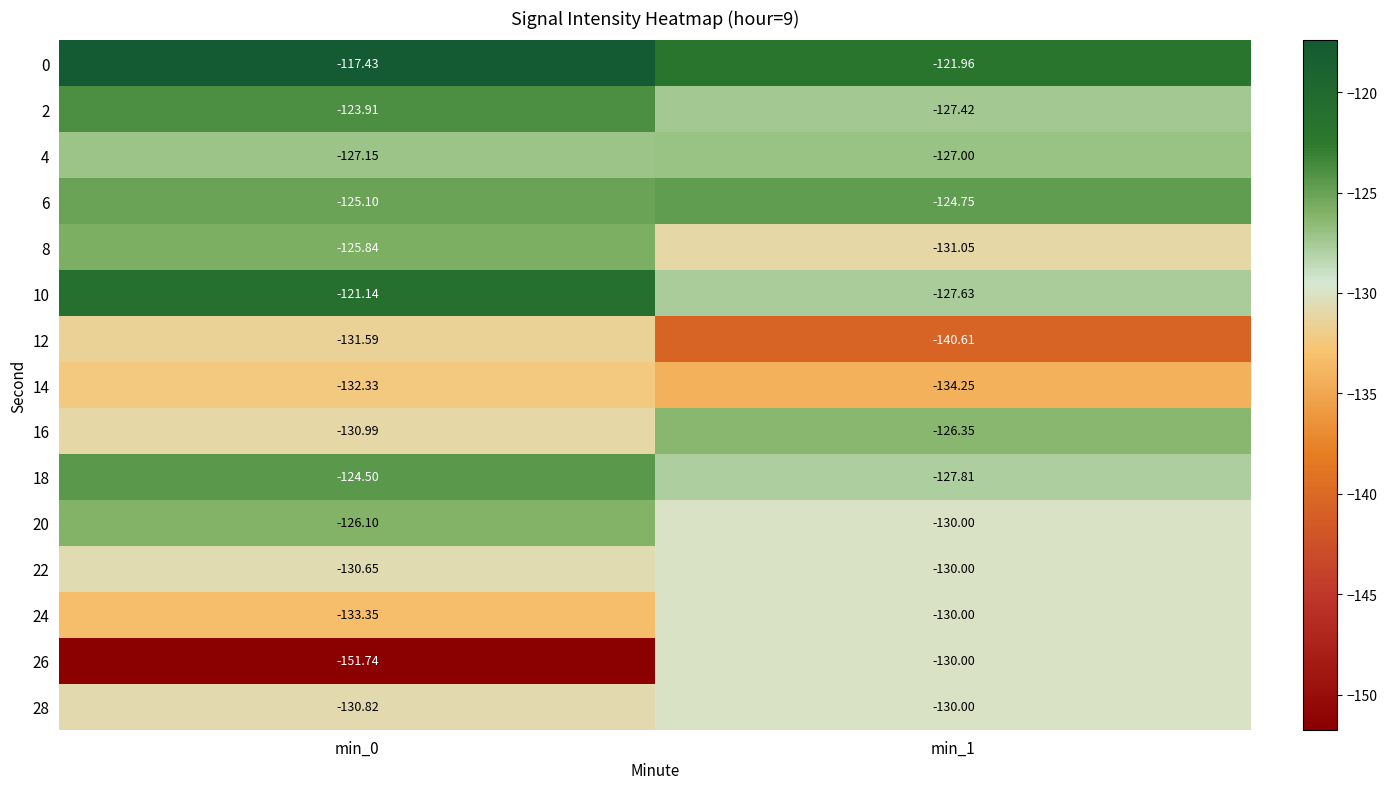

Reading left to right, transcribe all the data shown in this chart.

0: min_0=-117.4	min_1=-122.0
2: min_0=-123.9	min_1=-127.4
4: min_0=-127.2	min_1=-127.0
6: min_0=-125.1	min_1=-124.8
8: min_0=-125.8	min_1=-131.1
10: min_0=-121.1	min_1=-127.6
12: min_0=-131.6	min_1=-140.6
14: min_0=-132.3	min_1=-134.2
16: min_0=-131.0	min_1=-126.3
18: min_0=-124.5	min_1=-127.8
20: min_0=-126.1	min_1=-130.0
22: min_0=-130.7	min_1=-130.0
24: min_0=-133.3	min_1=-130.0
26: min_0=-151.7	min_1=-130.0
28: min_0=-130.8	min_1=-130.0